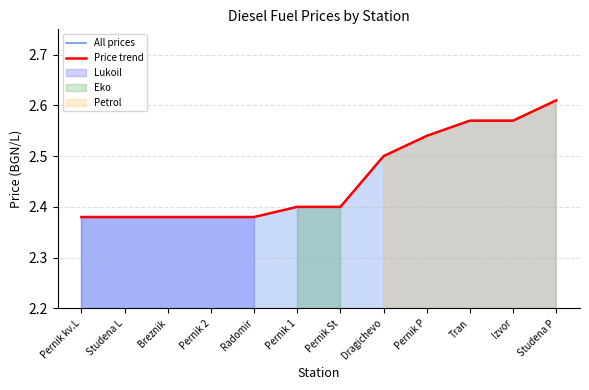

True or false: All prices and Price trend cross at least once.

False